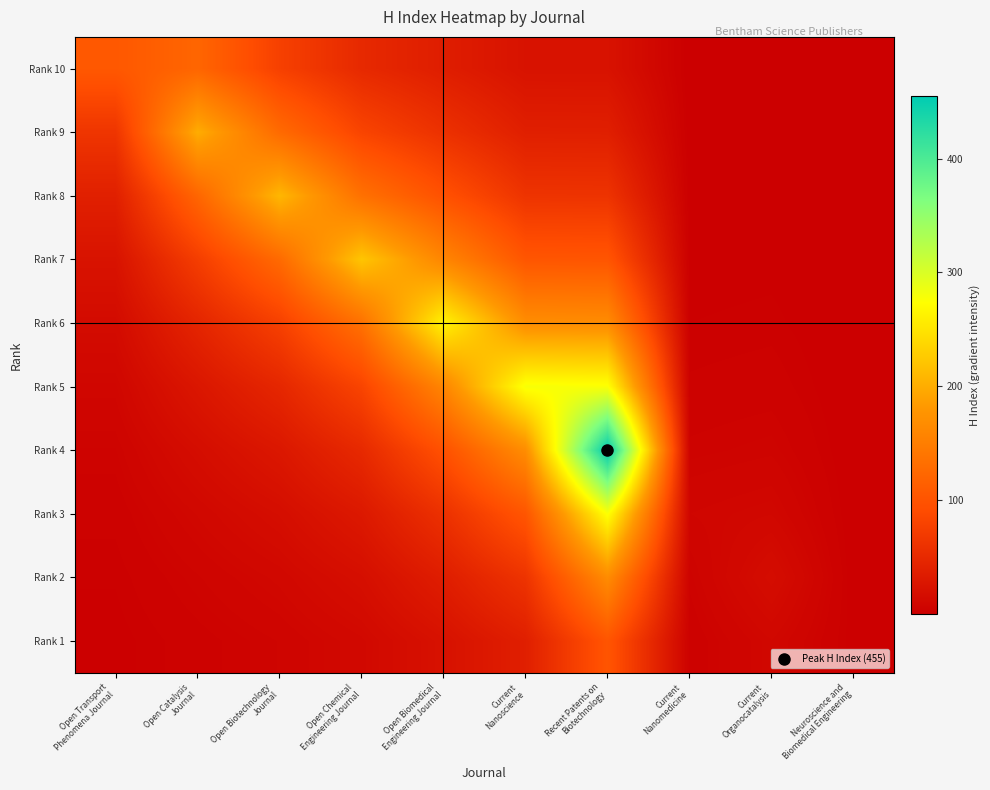

At how many categories does at least one series exceed 221?

4